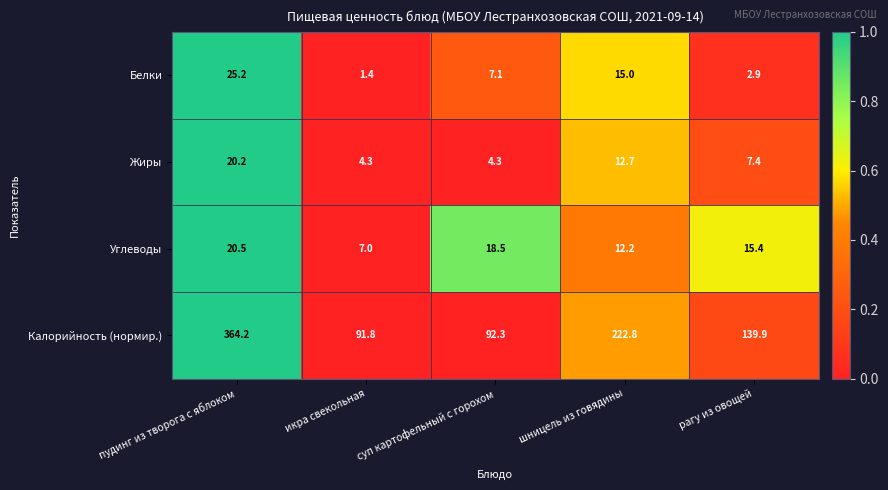

What is the difference between the maximum and minimum values in the Калорийность (нормир.) series?

272.4